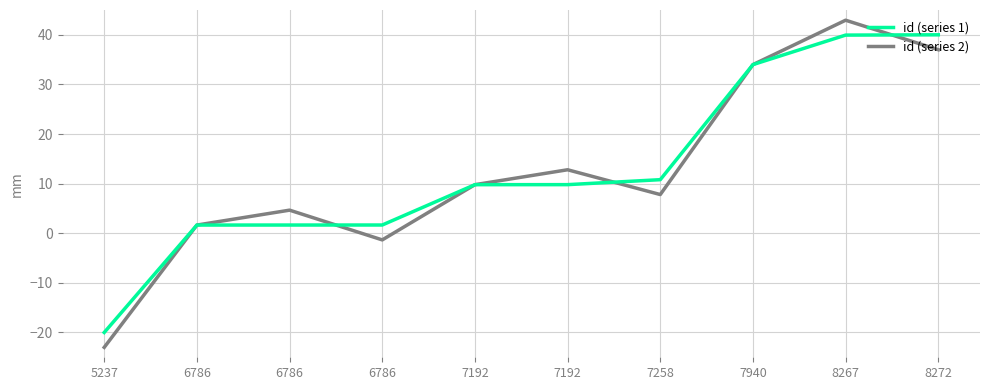

What is the sum of all id (series 2) values?

126.3